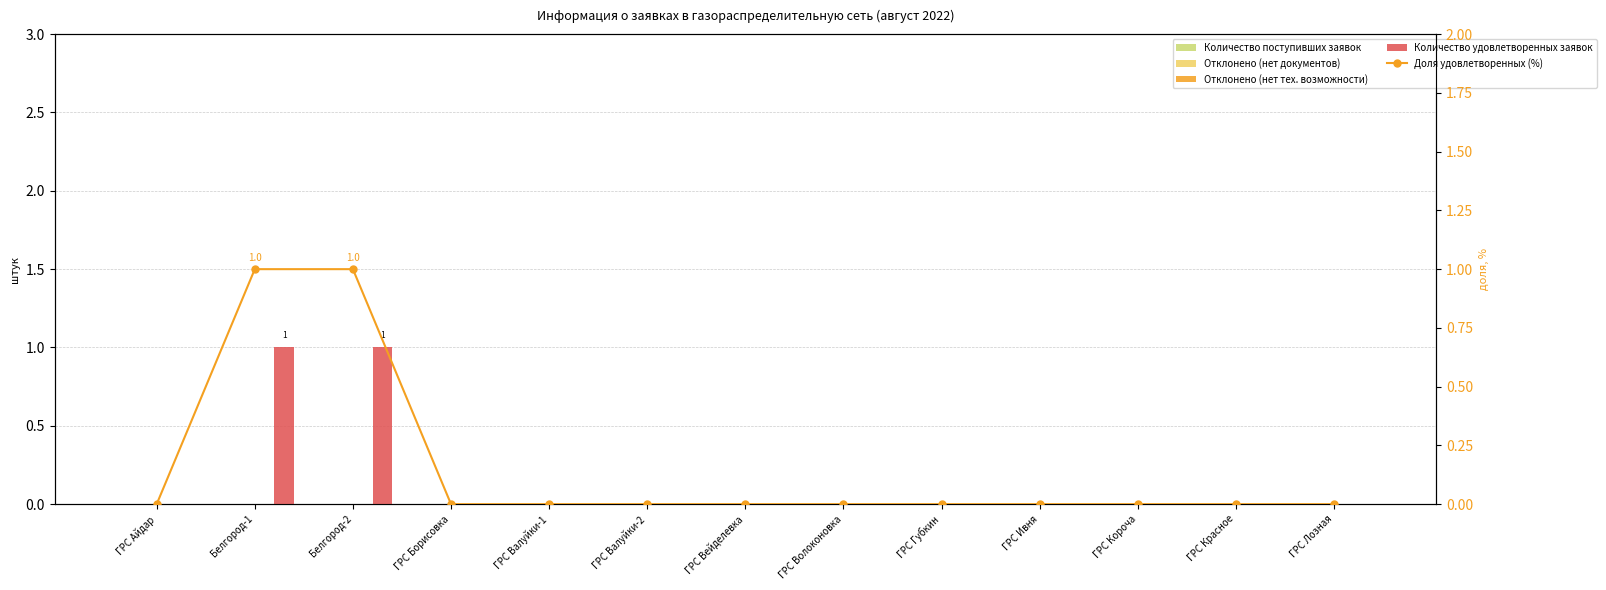

Reading left to right, list all the values displayed in this chart.

Количество поступивших заявок: ГРС Айдар=0	Белгород-1=0	Белгород-2=0	ГРС Борисовка=0	ГРС Валуйки-1=0	ГРС Валуйки-2=0	ГРС Вейделевка=0	ГРС Волоконовка=0	ГРС Губкин=0	ГРС Ивня=0	ГРС Короча=0	ГРС Красное=0	ГРС Лозная=0
Отклонено (нет документов): ГРС Айдар=0	Белгород-1=0	Белгород-2=0	ГРС Борисовка=0	ГРС Валуйки-1=0	ГРС Валуйки-2=0	ГРС Вейделевка=0	ГРС Волоконовка=0	ГРС Губкин=0	ГРС Ивня=0	ГРС Короча=0	ГРС Красное=0	ГРС Лозная=0
Отклонено (нет тех. возможности): ГРС Айдар=0	Белгород-1=0	Белгород-2=0	ГРС Борисовка=0	ГРС Валуйки-1=0	ГРС Валуйки-2=0	ГРС Вейделевка=0	ГРС Волоконовка=0	ГРС Губкин=0	ГРС Ивня=0	ГРС Короча=0	ГРС Красное=0	ГРС Лозная=0
Количество удовлетворенных заявок: ГРС Айдар=0	Белгород-1=1	Белгород-2=1	ГРС Борисовка=0	ГРС Валуйки-1=0	ГРС Валуйки-2=0	ГРС Вейделевка=0	ГРС Волоконовка=0	ГРС Губкин=0	ГРС Ивня=0	ГРС Короча=0	ГРС Красное=0	ГРС Лозная=0
Доля удовлетворенных (%): ГРС Айдар=0	Белгород-1=1	Белгород-2=1	ГРС Борисовка=0	ГРС Валуйки-1=0	ГРС Валуйки-2=0	ГРС Вейделевка=0	ГРС Волоконовка=0	ГРС Губкин=0	ГРС Ивня=0	ГРС Короча=0	ГРС Красное=0	ГРС Лозная=0